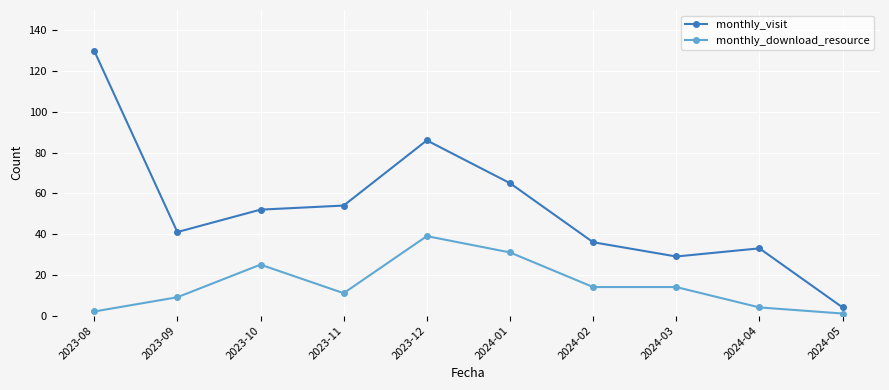

True or false: monthly_visit and monthly_download_resource cross at least once.

False